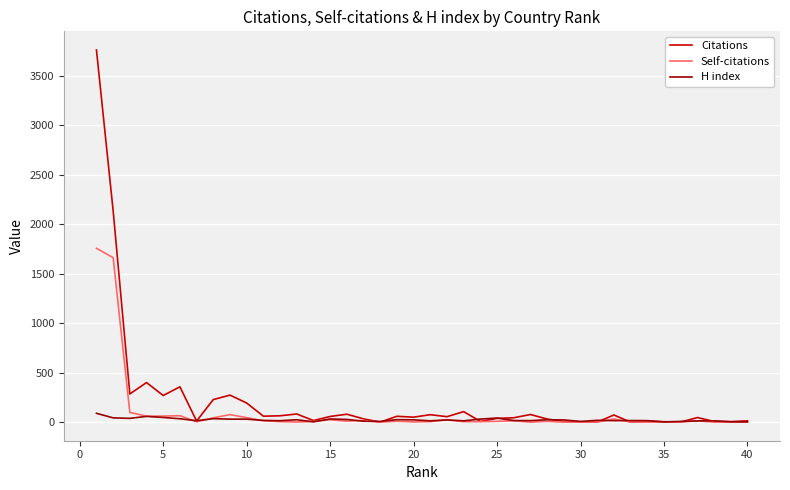

Which series has the largest range (max minus min)?

Citations